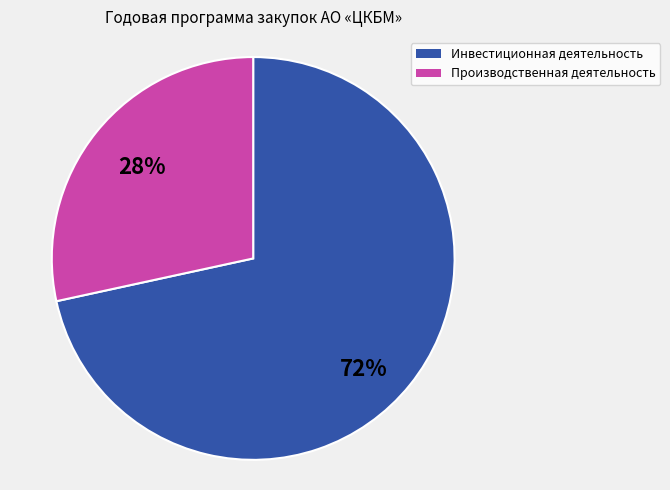

Which has a higher value, Производственная деятельность or Инвестиционная деятельность?

Инвестиционная деятельность